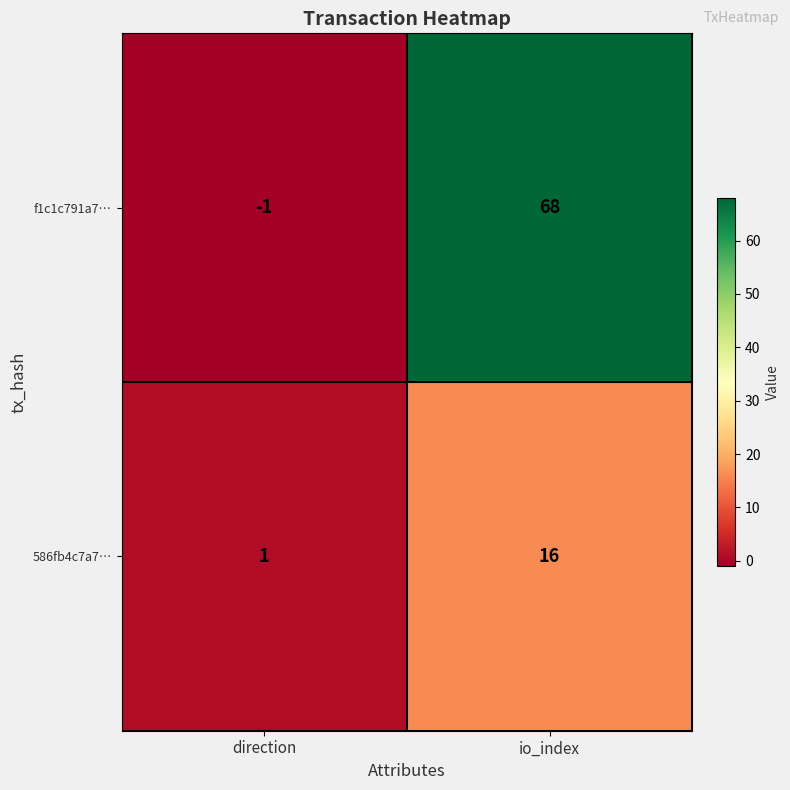

List the series in order of their peak value, lowest first.

586fb4c7a7…, f1c1c791a7…